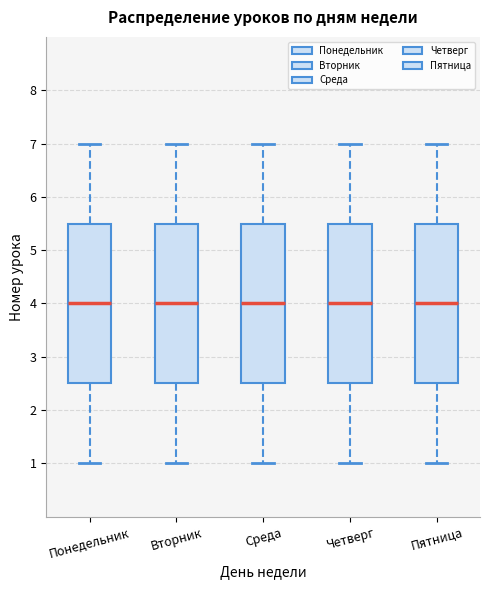

Where does the median line of the box for Пятница sit on the y-axis? The values are not printed on the chart, so give them approximately, as read against the axis.

4.0